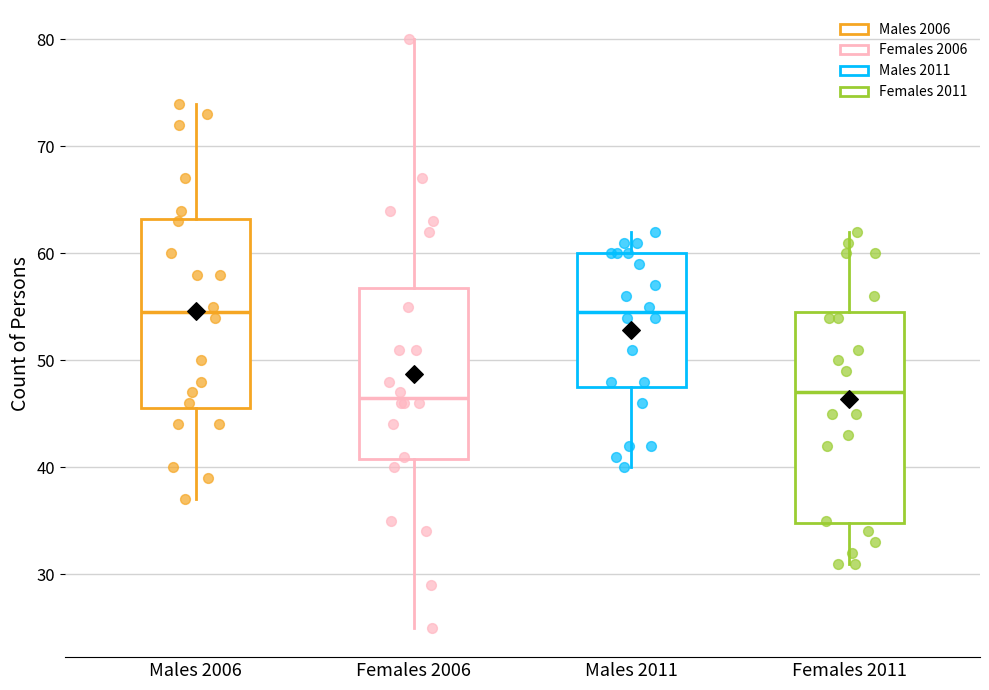

Reading left to right, transcribe this box plot: for each box, give where its median line is, the range the box spans, and where its two whiskers end, as read against the y-axis. The values are not printed on the chart, so give them approximately, as read against the axis.

Males 2006: median 55, box 46 to 63, whiskers 37 to 74
Females 2006: median 47, box 41 to 57, whiskers 25 to 80
Males 2011: median 55, box 48 to 60, whiskers 40 to 62
Females 2011: median 47, box 35 to 55, whiskers 31 to 62